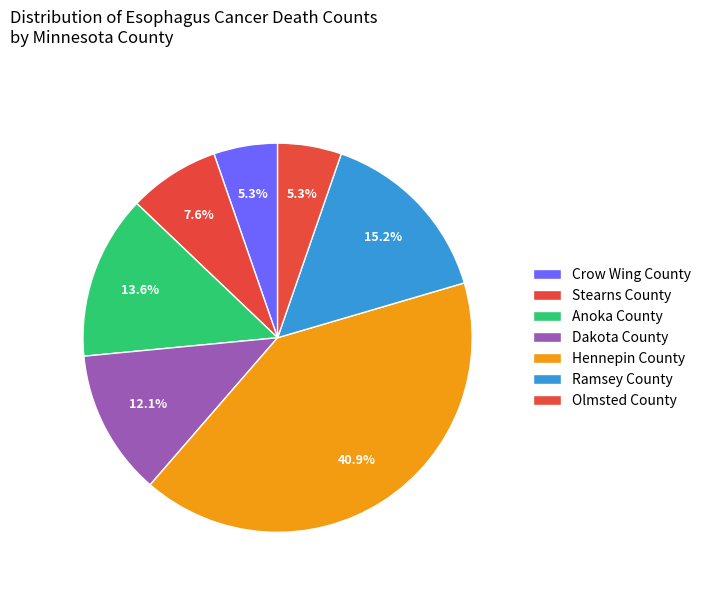

How many slices are in this pie chart?

7